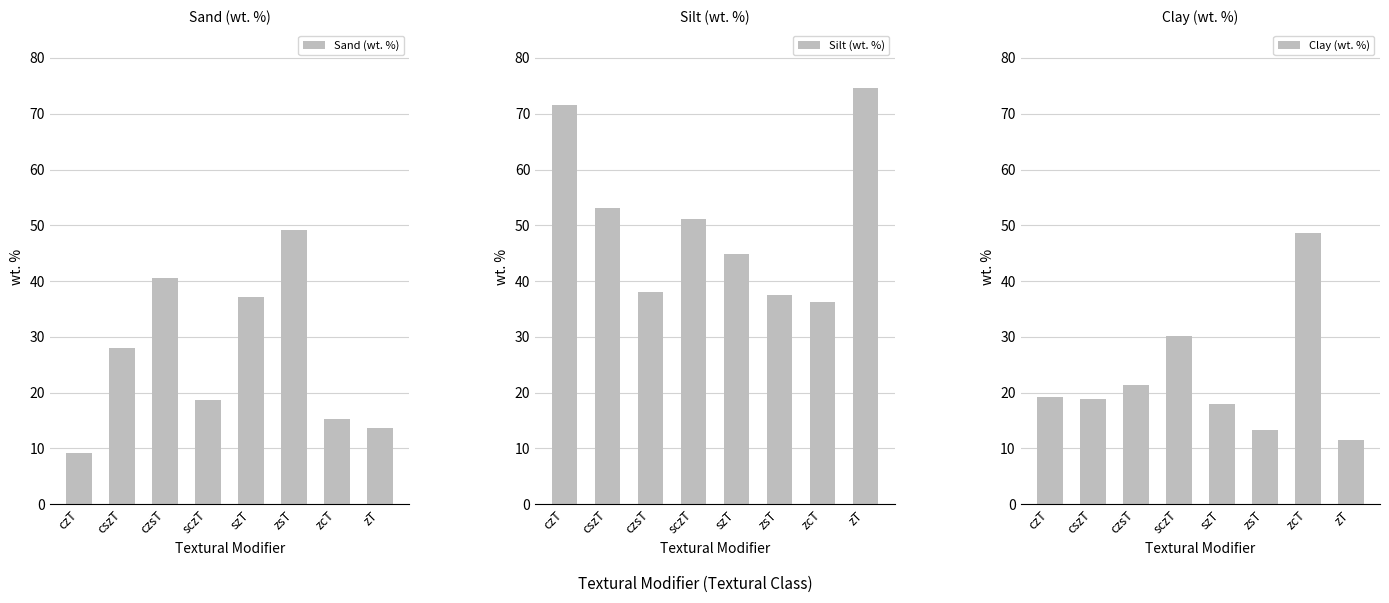

Rank the series at sczT from highest to lowest value.

Silt (wt. %), Clay (wt. %), Sand (wt. %)